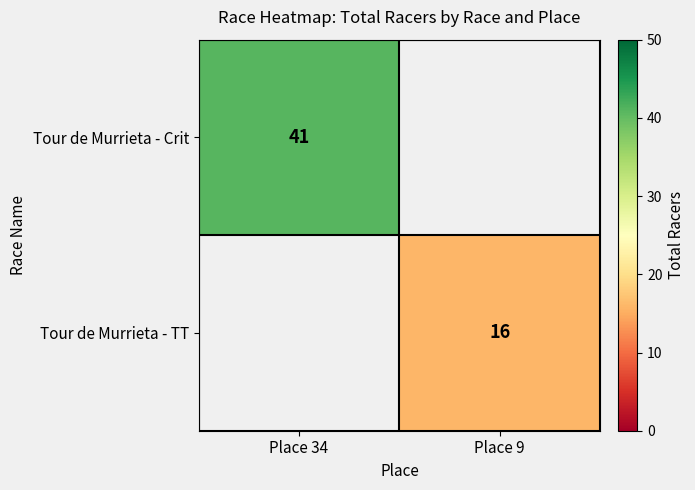

The value of Tour de Murrieta - Crit at Place 34 is 41. True or false?

True